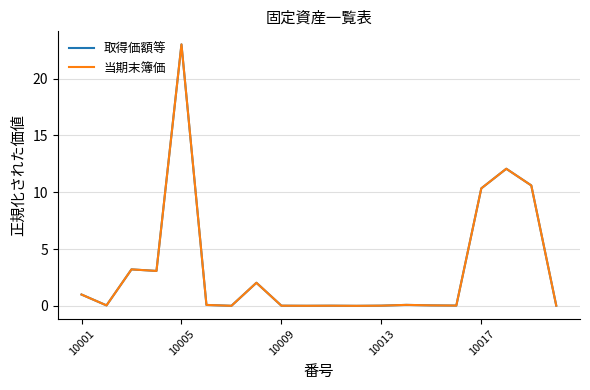

True or false: 当期末簿価 and 取得価額等 intersect in this chart.

False